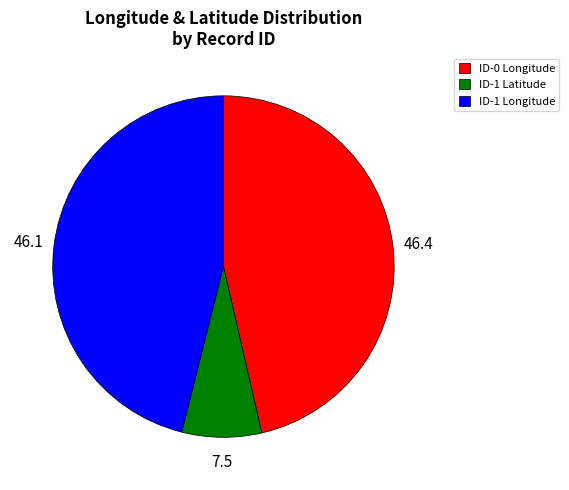

What is the smallest slice in the pie chart?

ID-1 Latitude